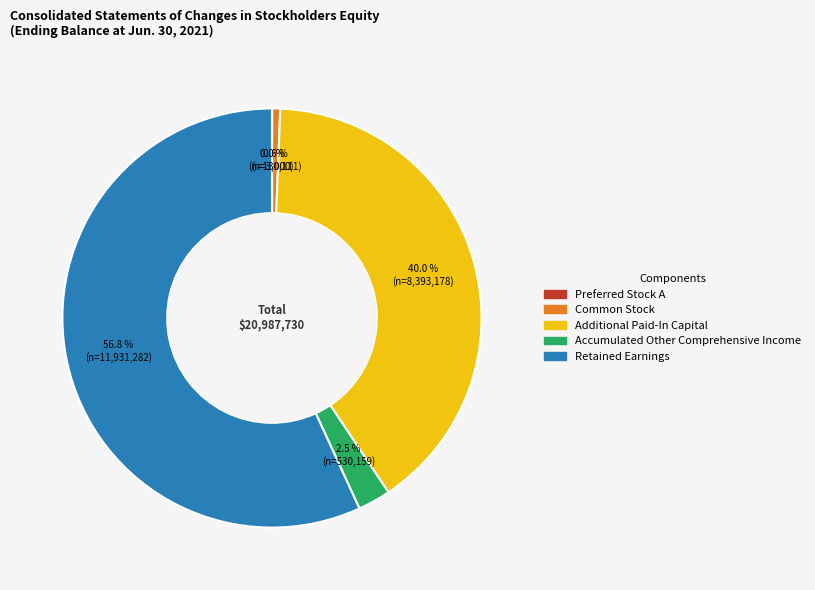

What percentage do Additional Paid-In Capital and Accumulated Other Comprehensive Income together represent?

42.5%